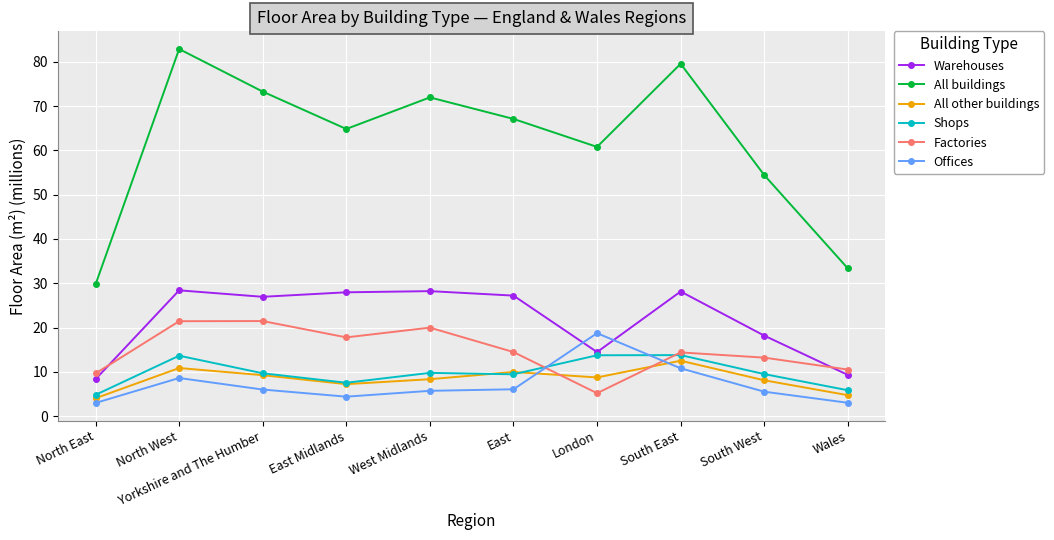

Where do All other buildings and Offices first cross each other?

East and London